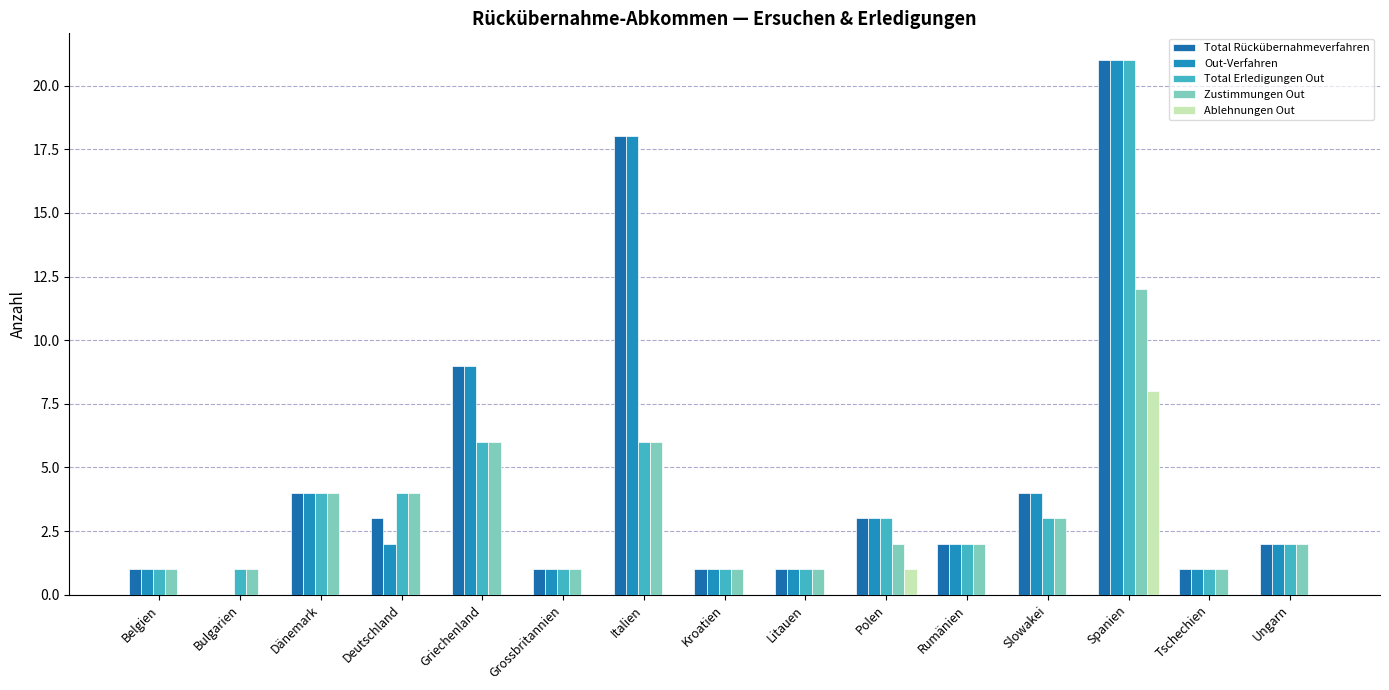

What is the spread (max minus min) of values at Tschechien?

1